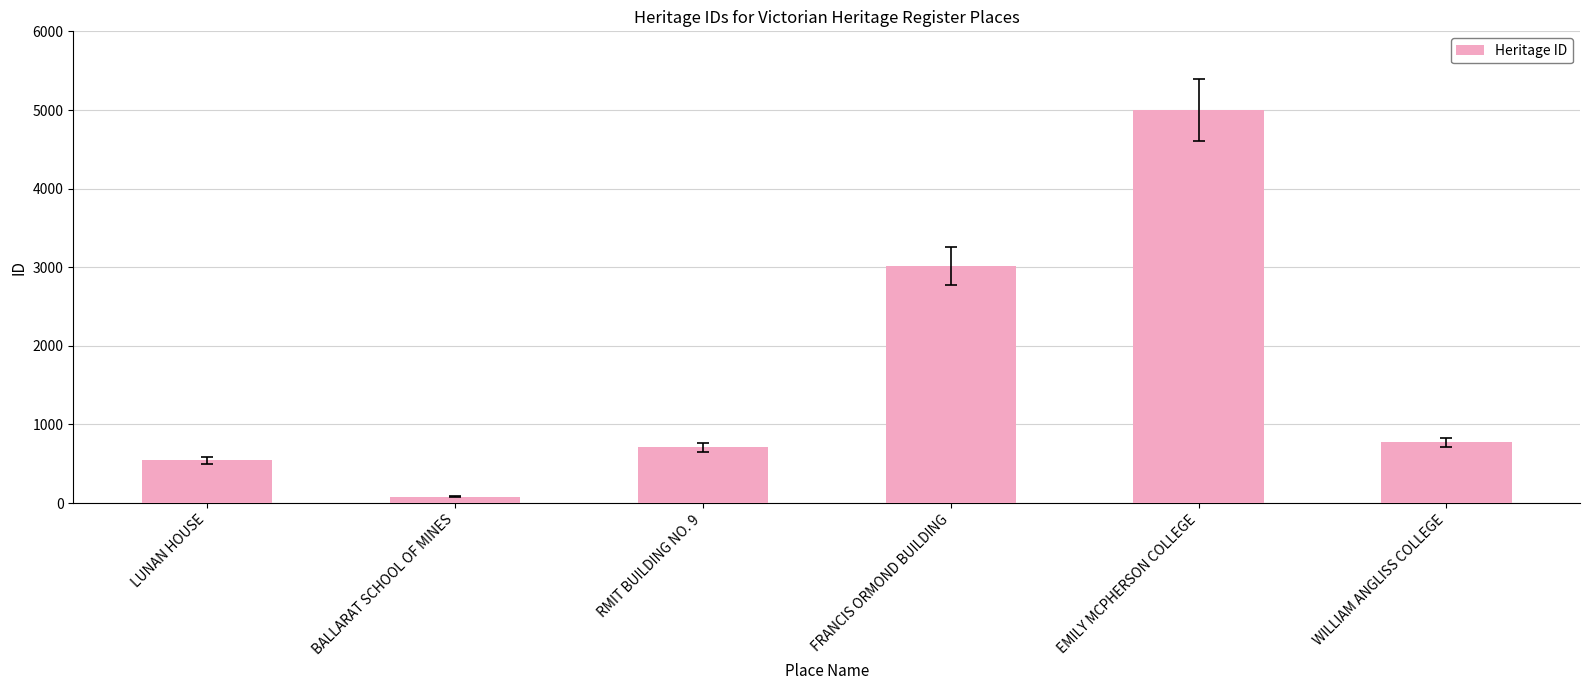

Reading left to right, what are all the values shown in this chart?

LUNAN HOUSE=546	BALLARAT SCHOOL OF MINES=77	RMIT BUILDING NO. 9=710	FRANCIS ORMOND BUILDING=3011	EMILY MCPHERSON COLLEGE=5001	WILLIAM ANGLISS COLLEGE=771